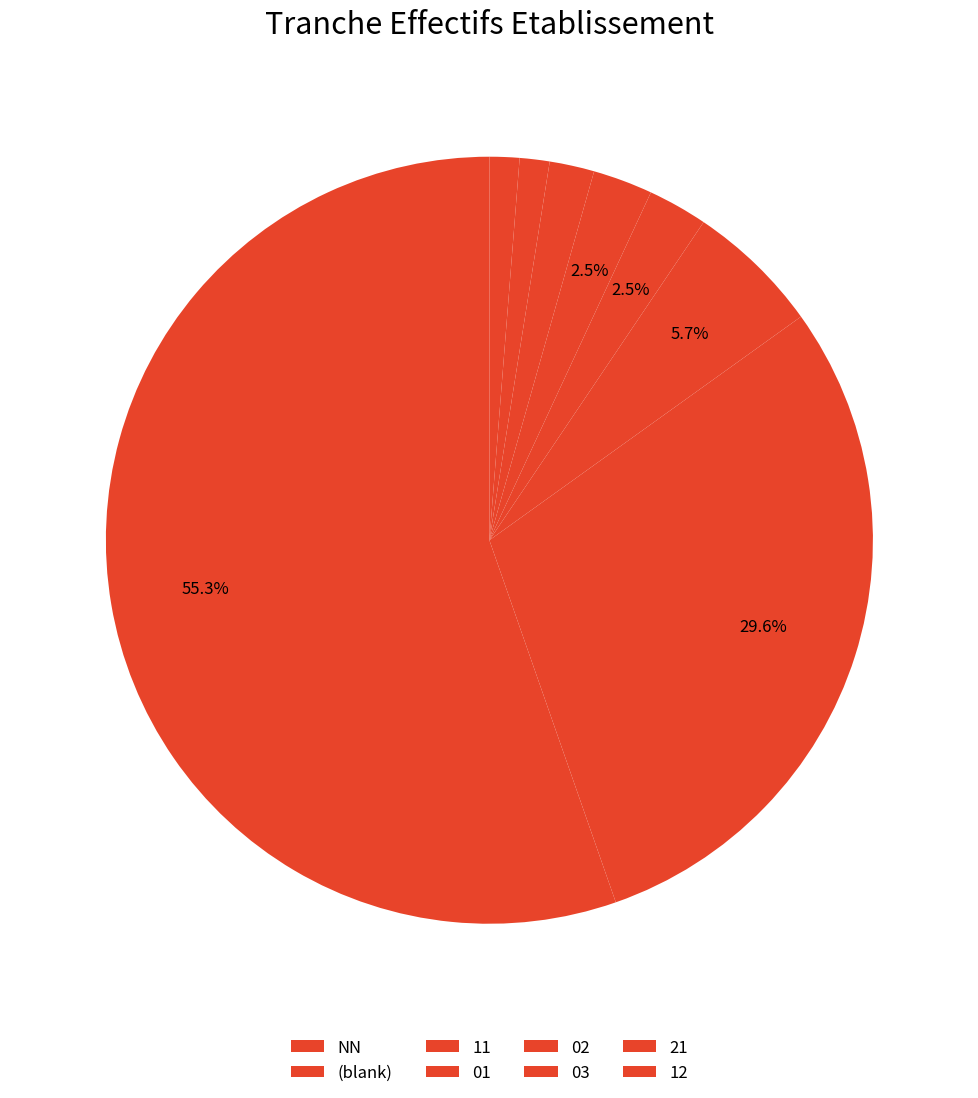

Count the number of slices in the pie.

8